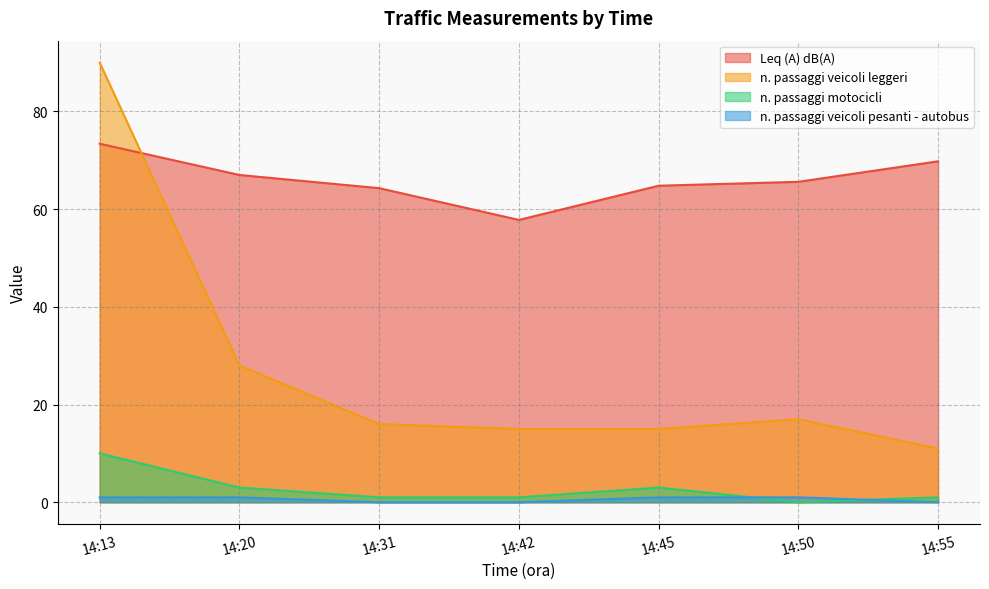

What is the value of the Leq (A) dB(A) point at the 4th from the left?

57.8